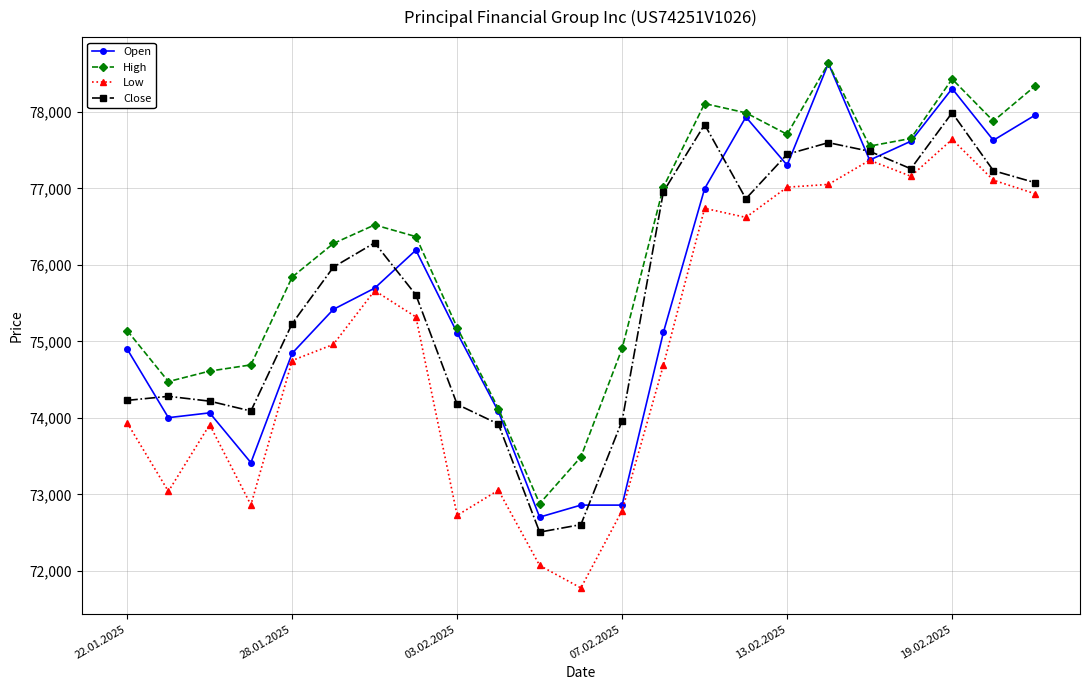

What is the sum of all Close values?

1740832